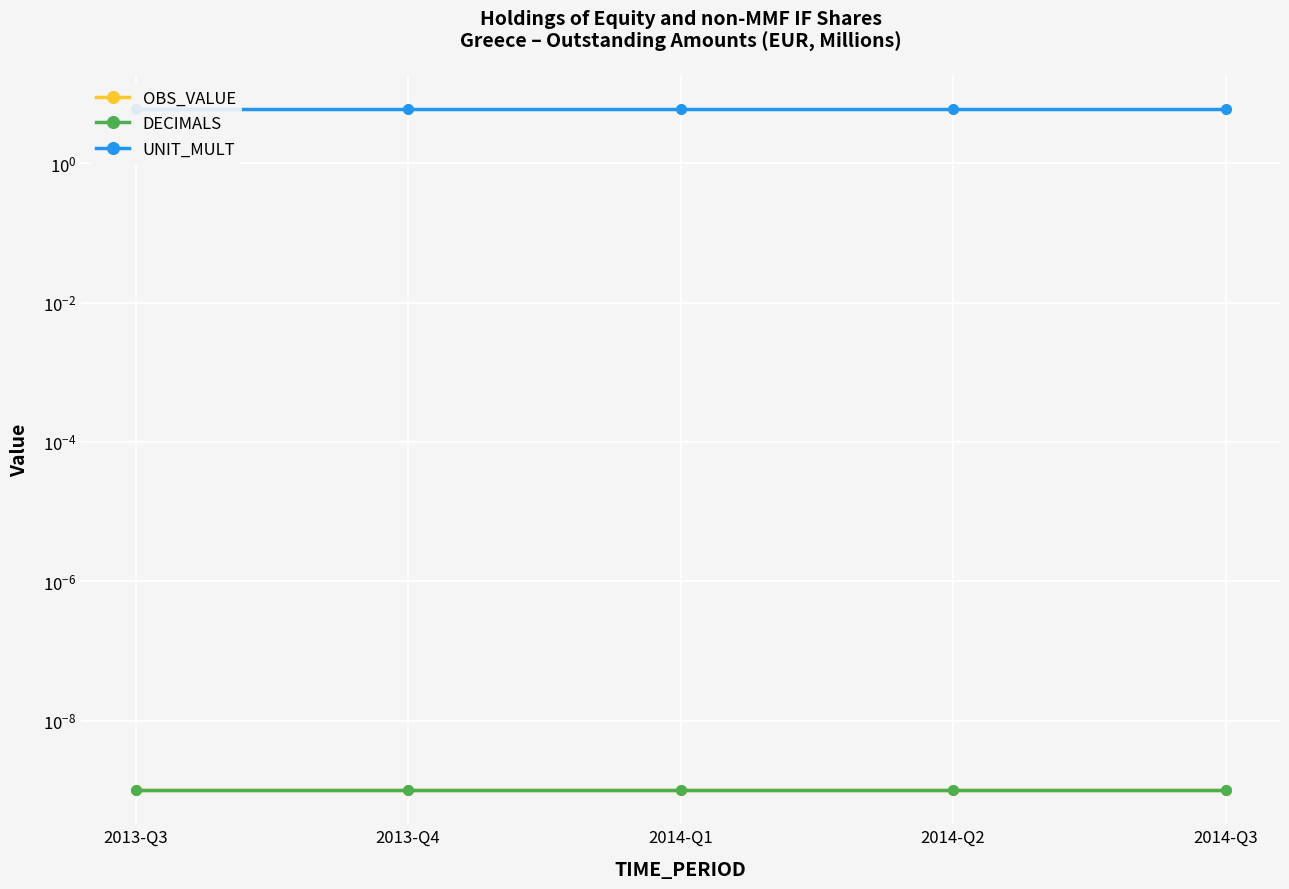

Reading left to right, transcribe all the data shown in this chart.

OBS_VALUE: 2013-Q3=0.0	2013-Q4=0.0	2014-Q1=0.0	2014-Q2=0.0	2014-Q3=0.0
DECIMALS: 2013-Q3=0.0	2013-Q4=0.0	2014-Q1=0.0	2014-Q2=0.0	2014-Q3=0.0
UNIT_MULT: 2013-Q3=6.0	2013-Q4=6.0	2014-Q1=6.0	2014-Q2=6.0	2014-Q3=6.0